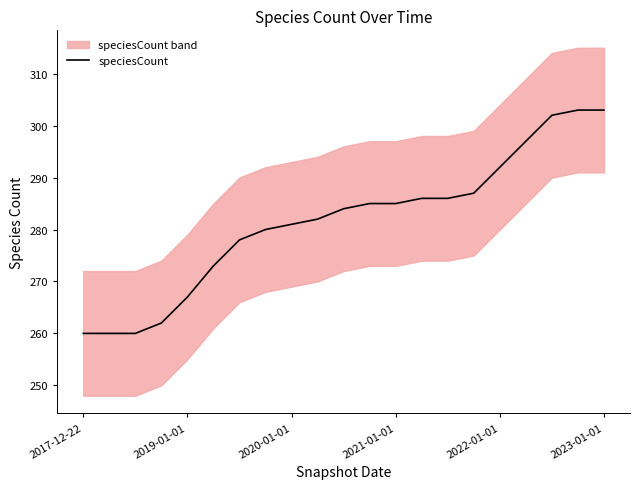

At which category does the chart reach its peak across all series?

19